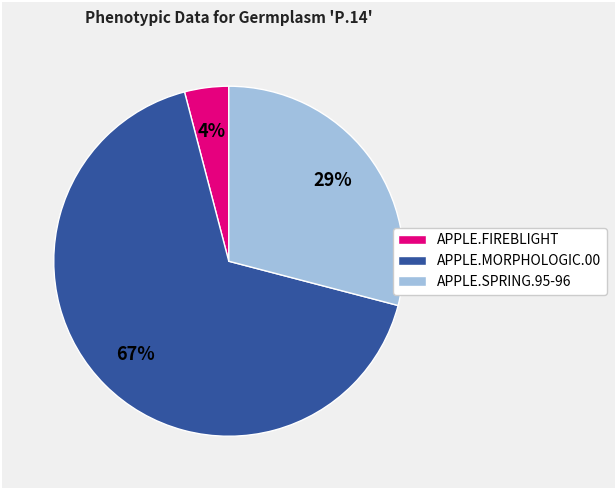

To the nearest percent, what is the difference between the largest and smallest slice percentages?

63%